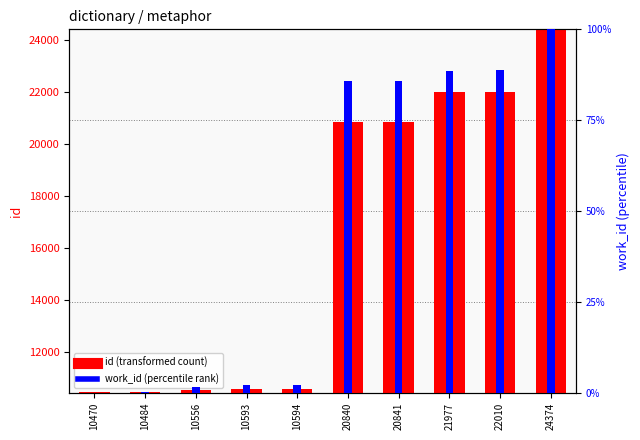

Rank the series by their maximum value, from highest to lowest.

id, work_id